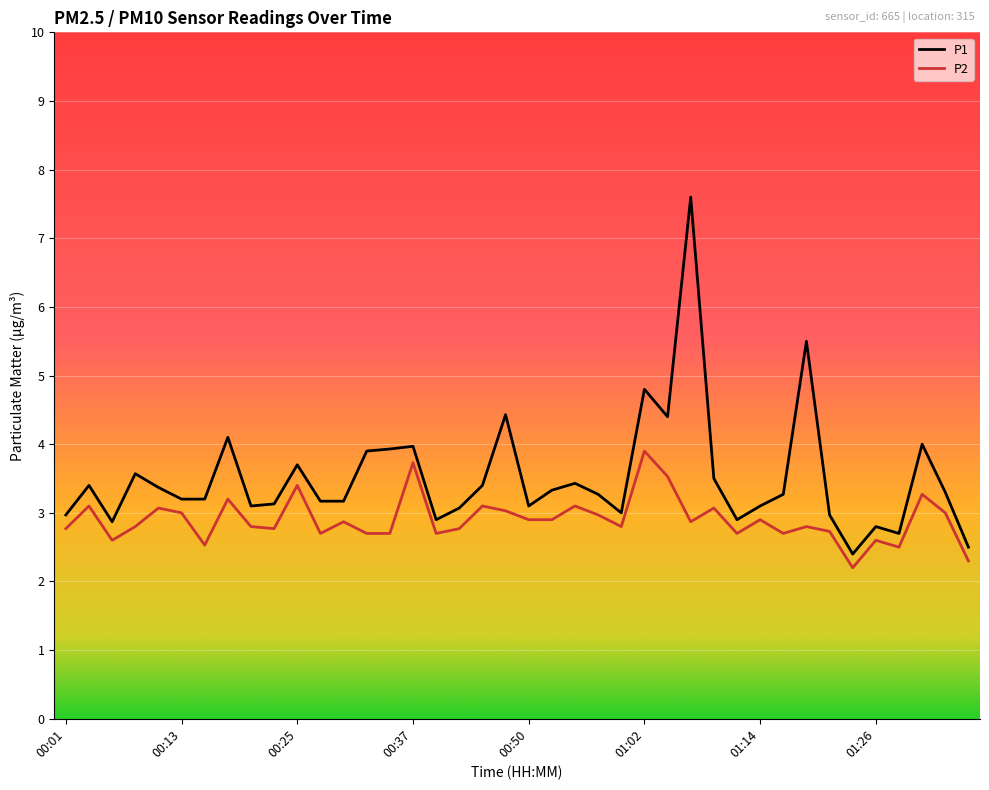

Reading left to right, transcribe all the data shown in this chart.

P1: 3.0	3.4	2.9	3.6	3.4	3.2	3.2	4.1	3.1	3.1	3.7	3.2	3.2	3.9	3.9	4.0	2.9	3.1	3.4	4.4	3.1	3.3	3.4	3.3	3.0	4.8	4.4	7.6	3.5	2.9	3.1	3.3	5.5	3.0	2.4	2.8	2.7	4.0	3.3	2.5
P2: 2.8	3.1	2.6	2.8	3.1	3.0	2.5	3.2	2.8	2.8	3.4	2.7	2.9	2.7	2.7	3.7	2.7	2.8	3.1	3.0	2.9	2.9	3.1	3.0	2.8	3.9	3.5	2.9	3.1	2.7	2.9	2.7	2.8	2.7	2.2	2.6	2.5	3.3	3.0	2.3